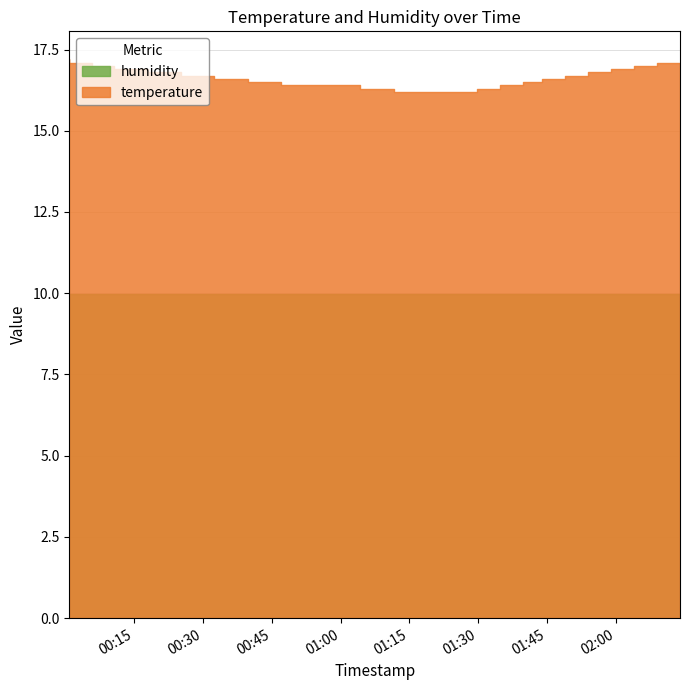

True or false: temperature and humidity intersect in this chart.

False